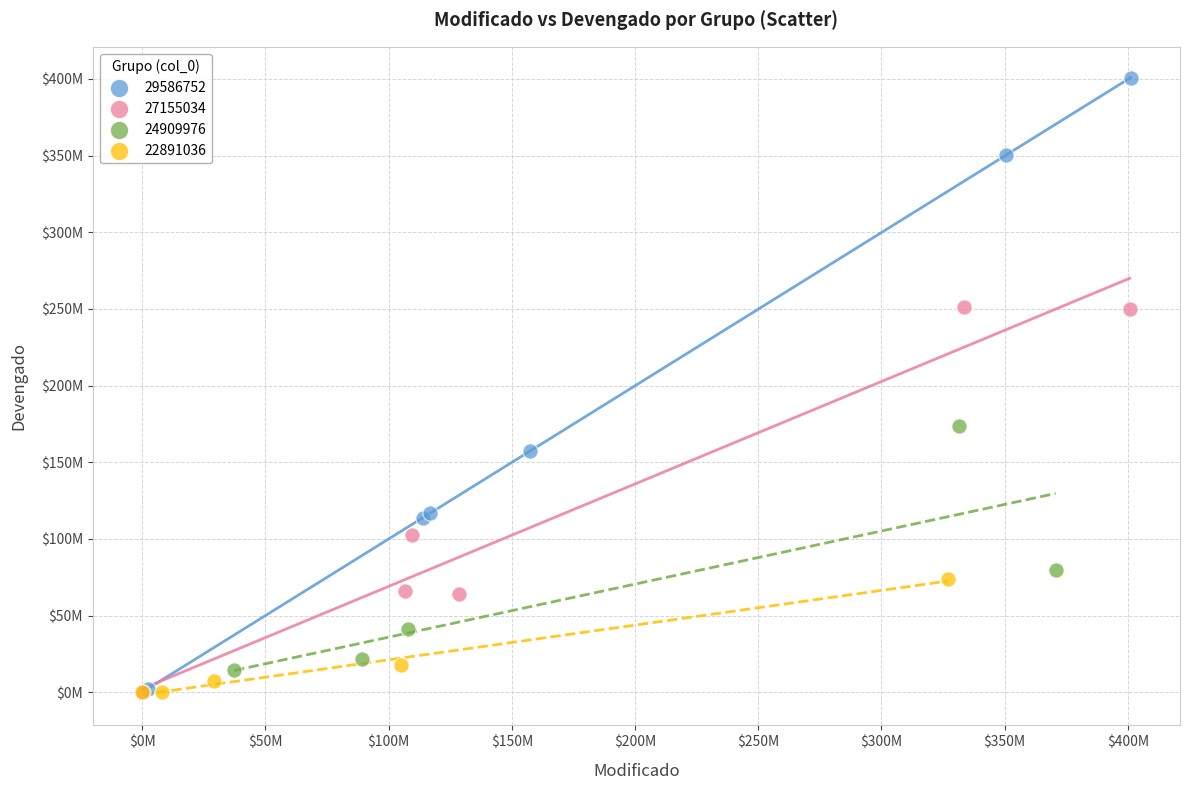

What are all the series names shown in the legend?

29586752, 27155034, 24909976, 22891036